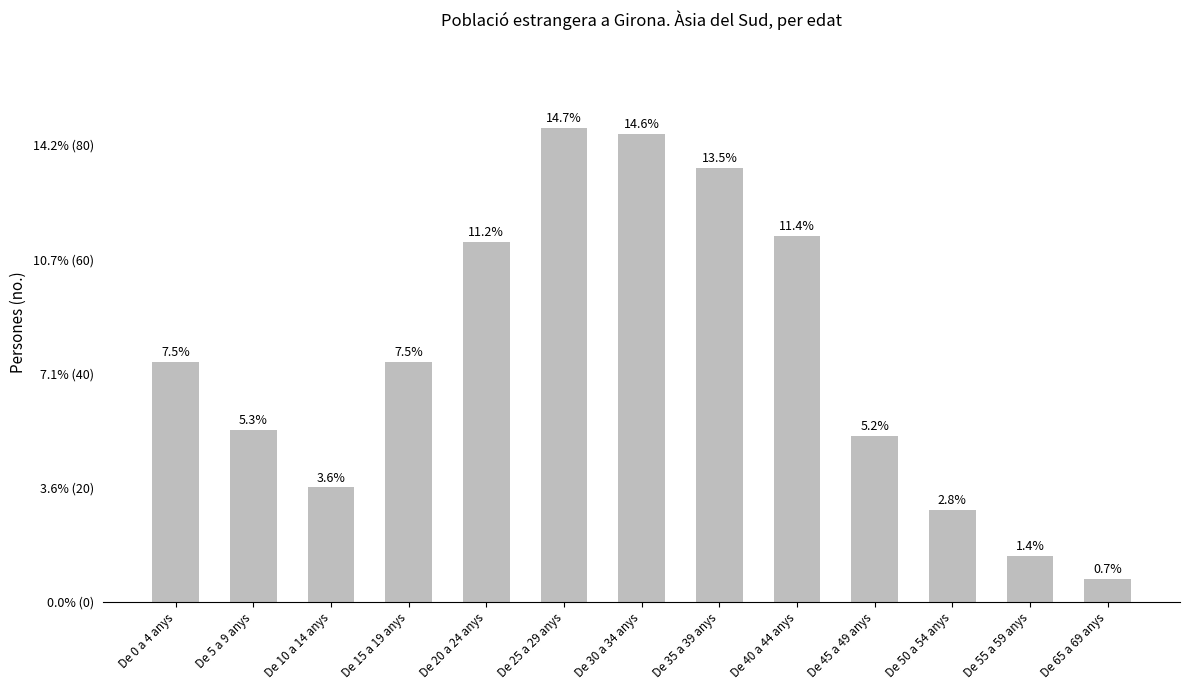

What is the difference between the maximum and minimum values?

79